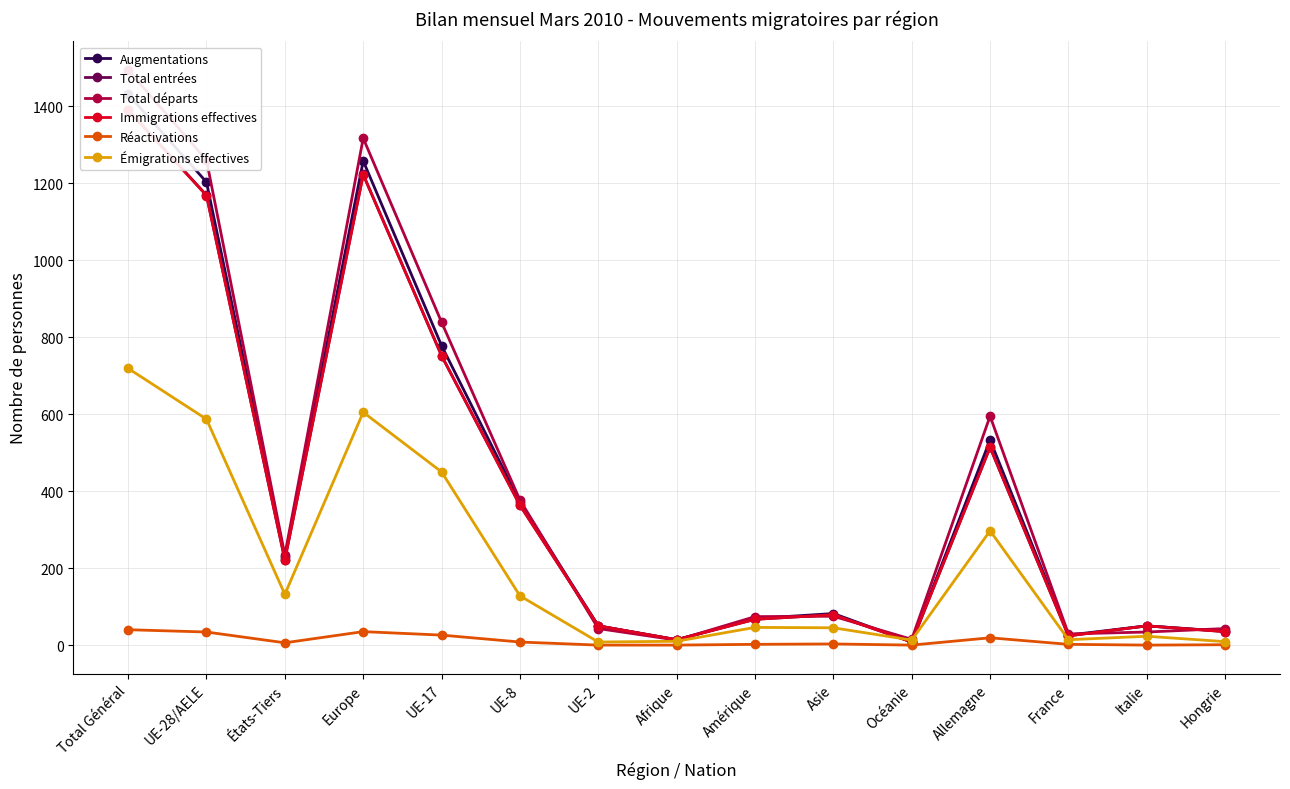

At which category is the sum across all series the highest?

Total Général